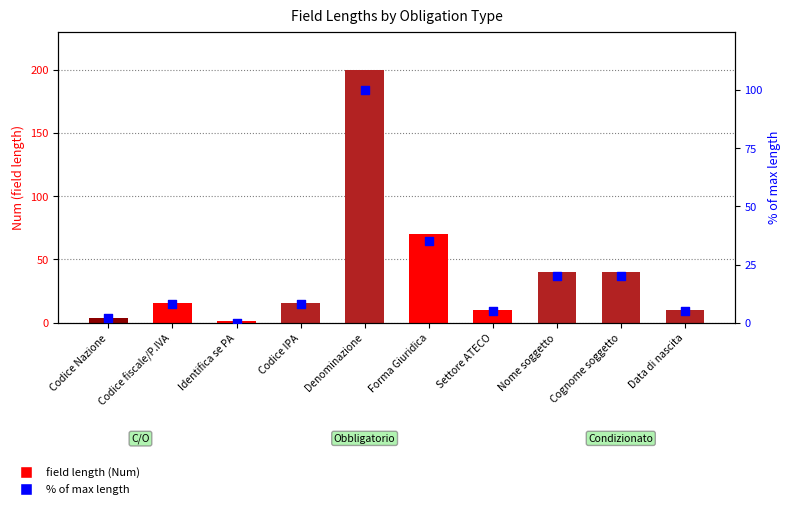

Is the value of field length (Num) at Denominazione greater than the value of % of max length at Codice IPA?

Yes